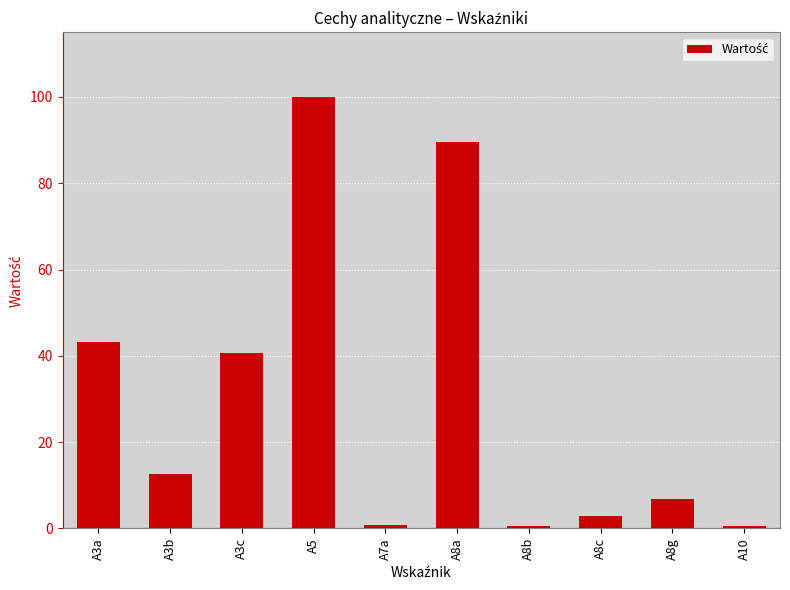

What is the difference between the values at A7a and A10?

0.3